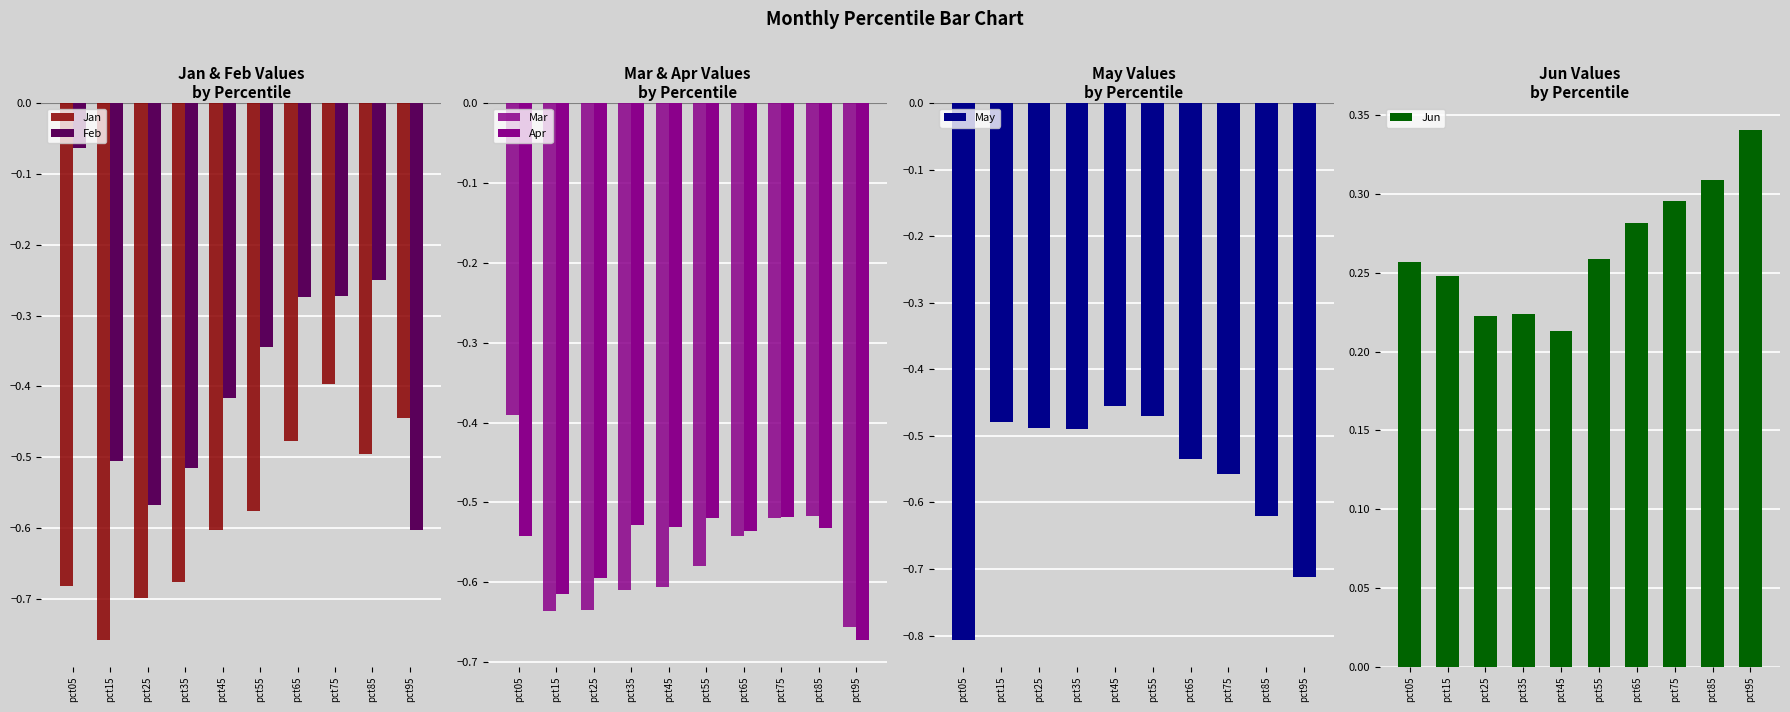

What is the difference between the maximum and second lowest values in the Feb series?

0.5